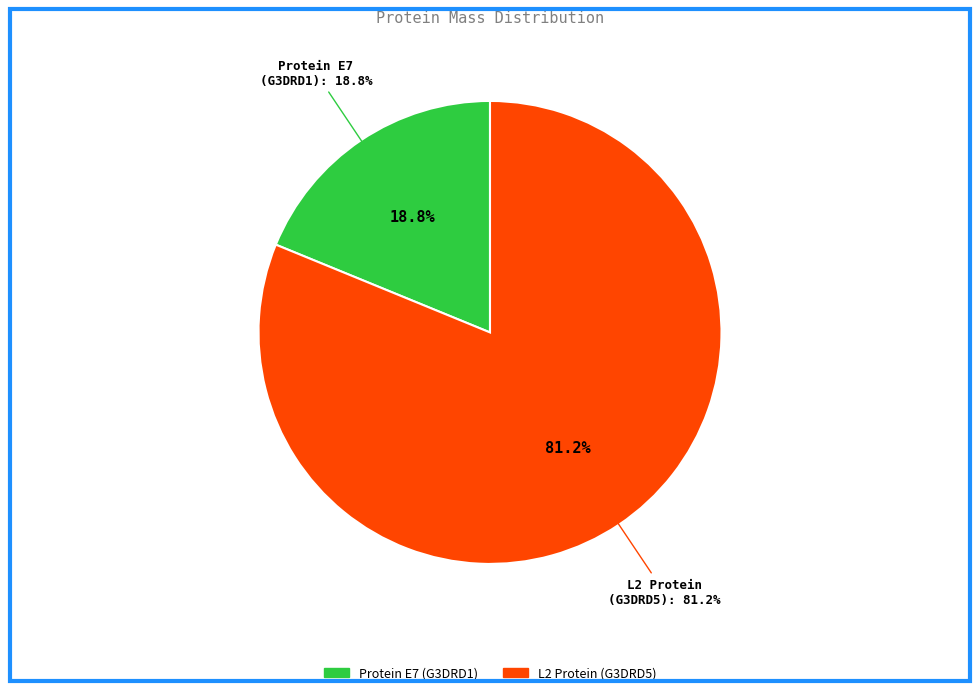

What is the ratio of the value at tr|G3DRD1|G3DRD1_9PAPI Protein E7 to the value at tr|G3DRD5|G3DRD5_9PAPI L2?

0.2